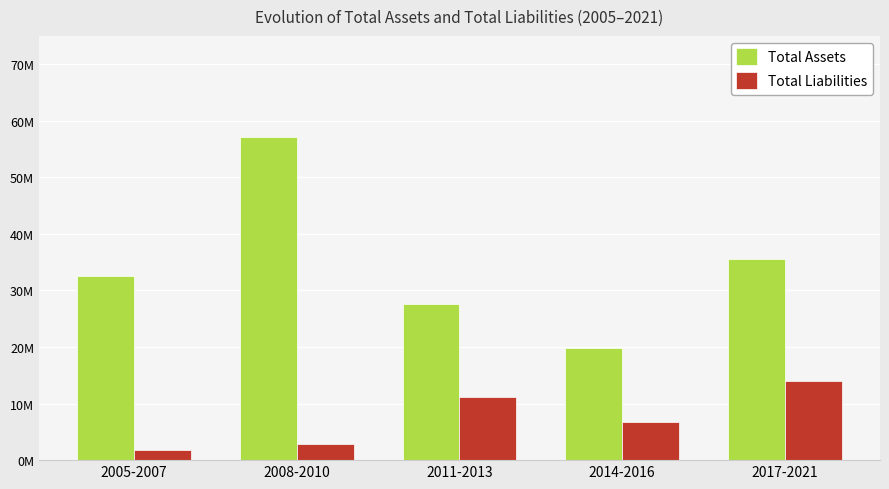

What is the highest value of the Total Assets series?

57142000